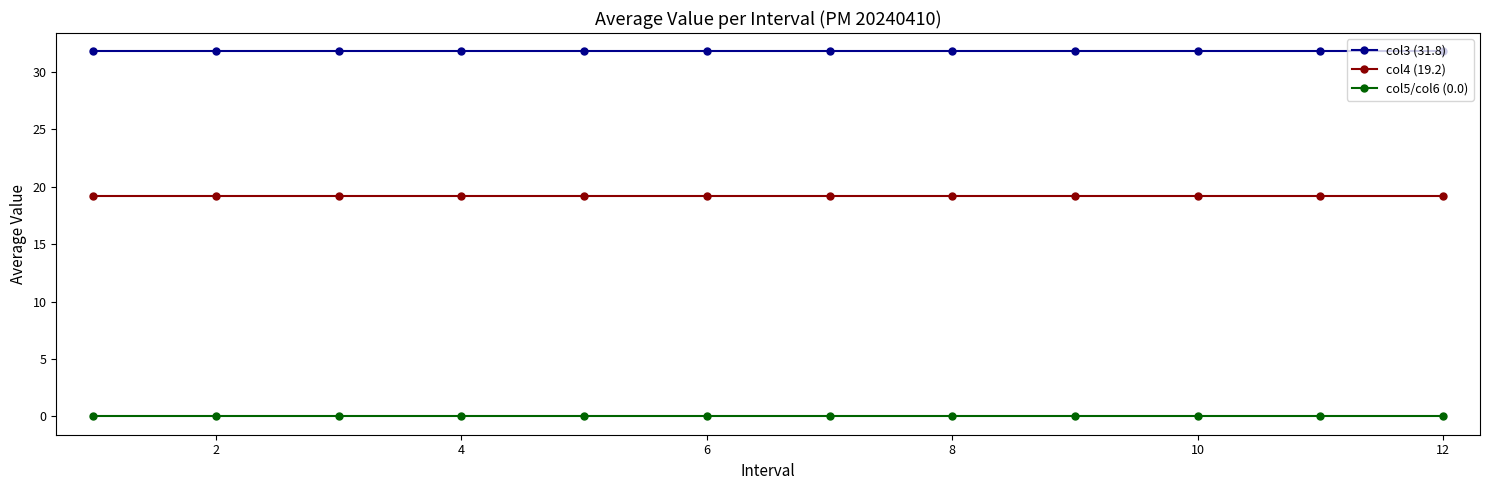

Is this an area chart (filled region under the line)?

No